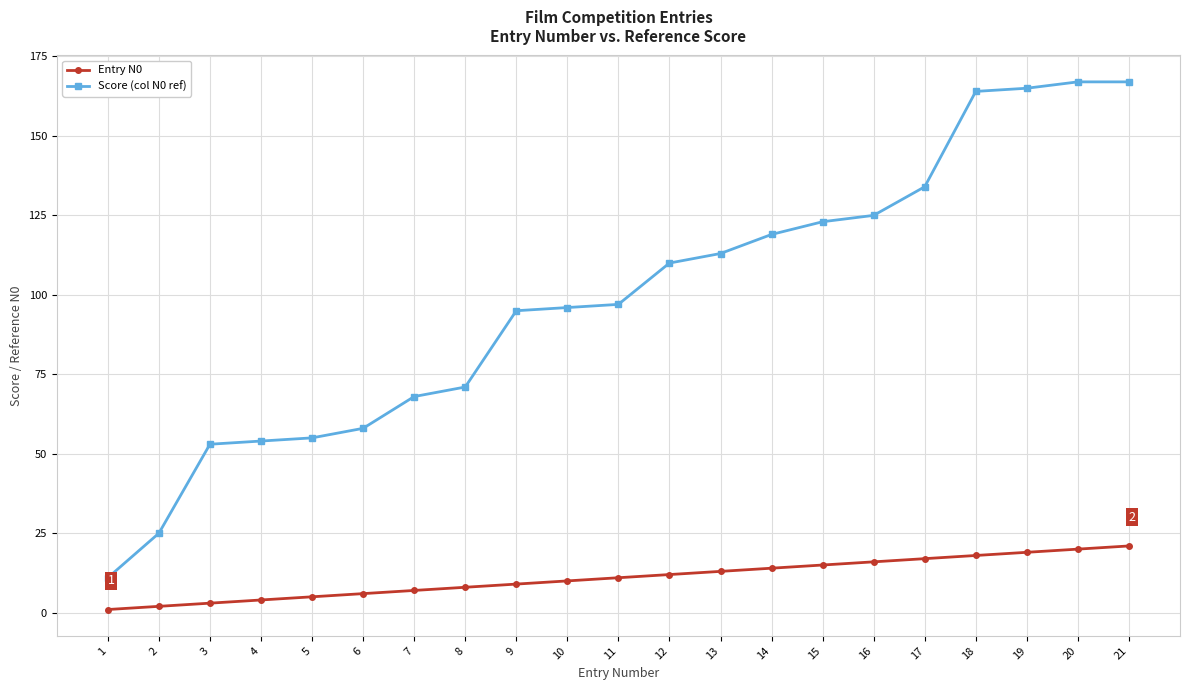

Between 1 and 21, which series saw the biggest shift?

Score (col N0 ref)